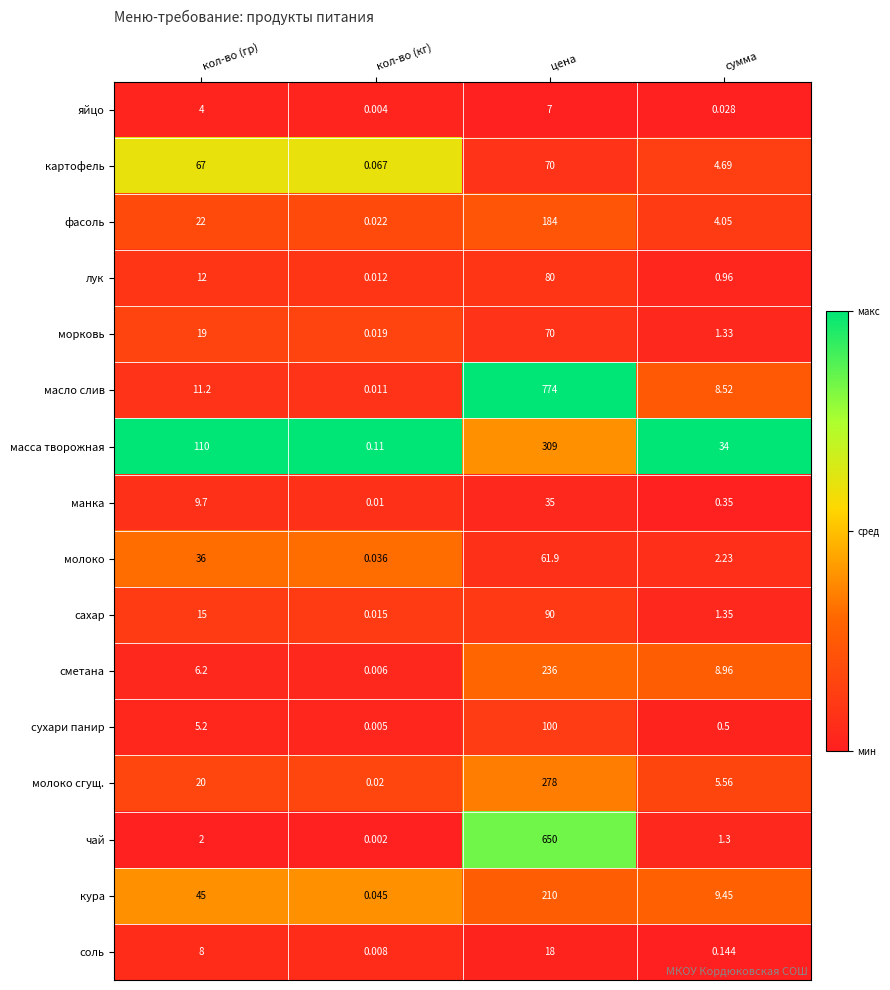

Which series has the largest range (max minus min)?

масло слив